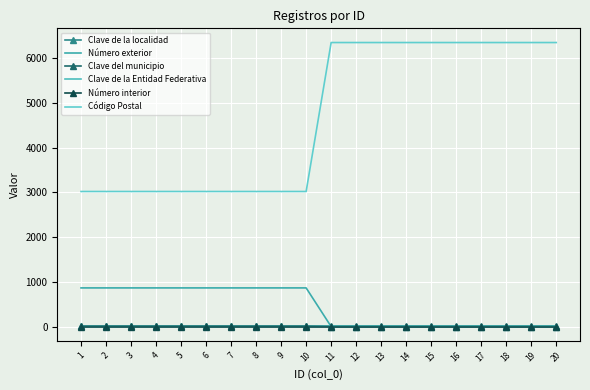

The value of Clave del municipio at 19 is 15. True or false?

True